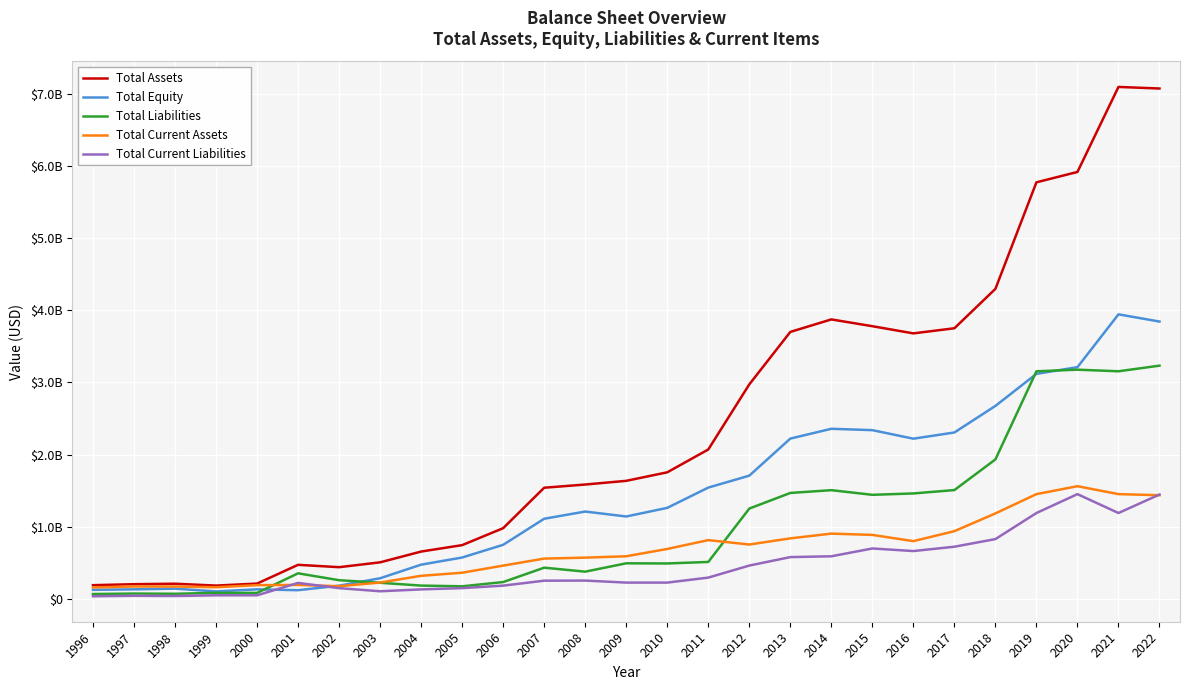

What is the value of the Total Equity point at the 21st from the left?

2219700000